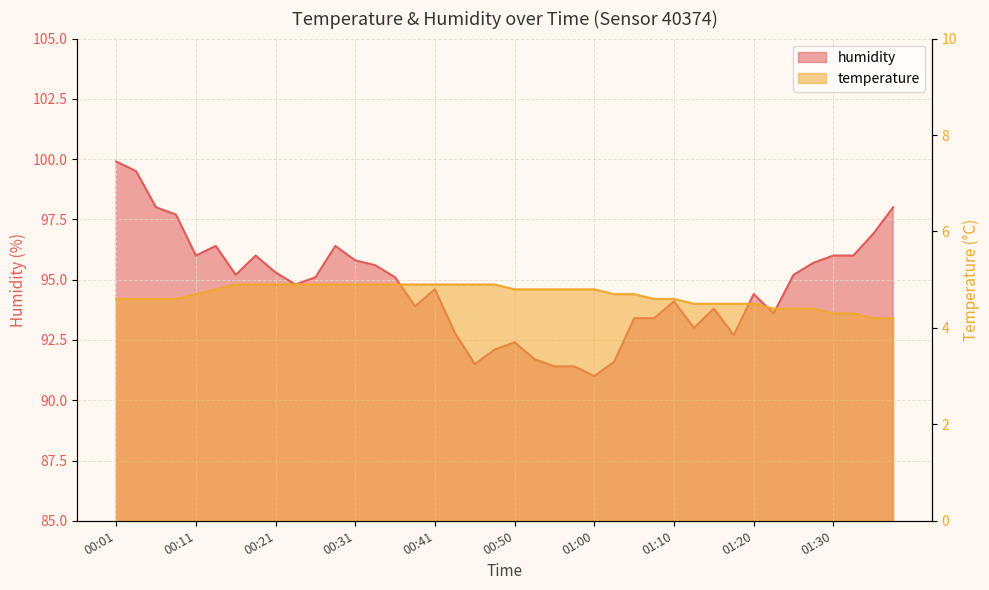

True or false: temperature has a value of 7.6 at 00:03.

False